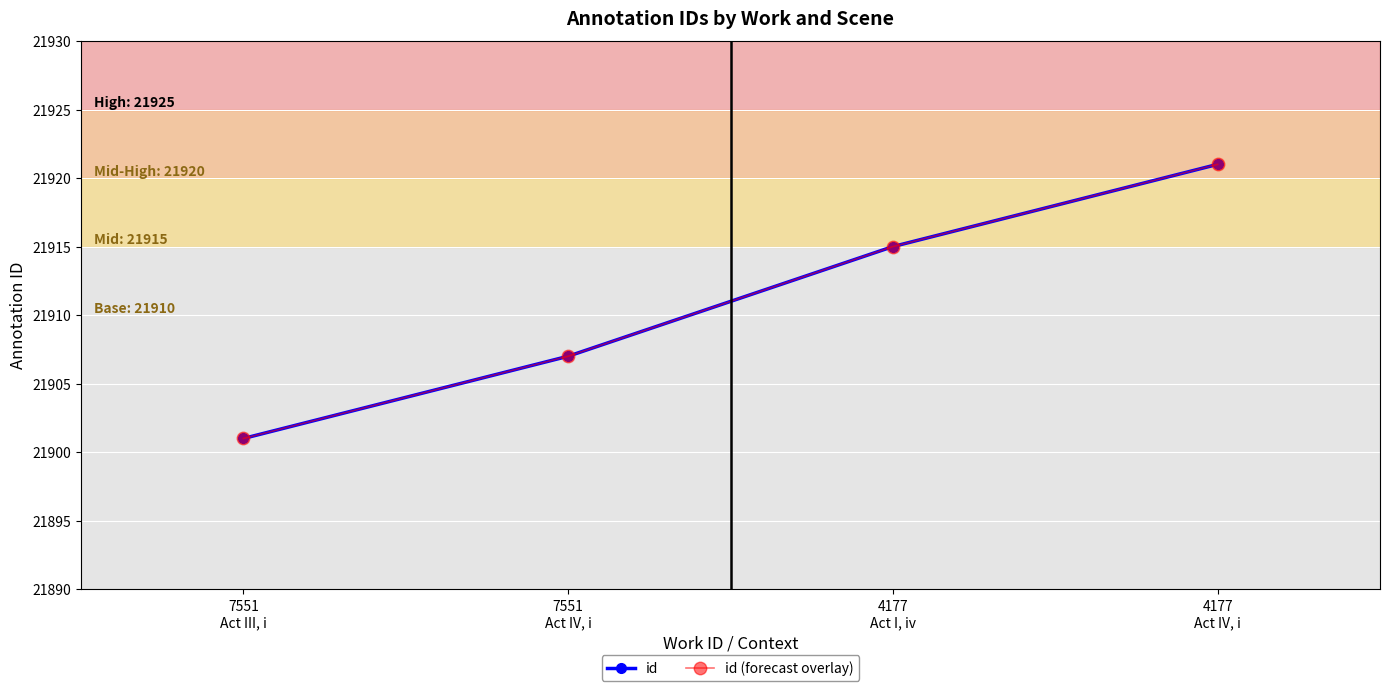

The value of id (forecast overlay) at 7551
Act III, i is 21901. True or false?

True